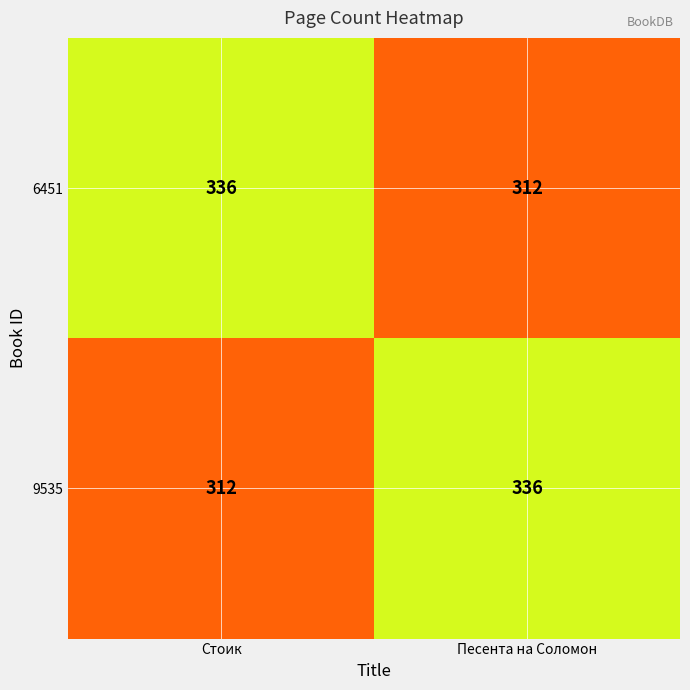

What is the maximum value shown in the chart?

336